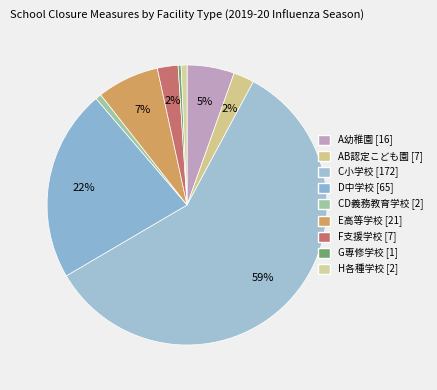

How many segments does this pie chart have?

9